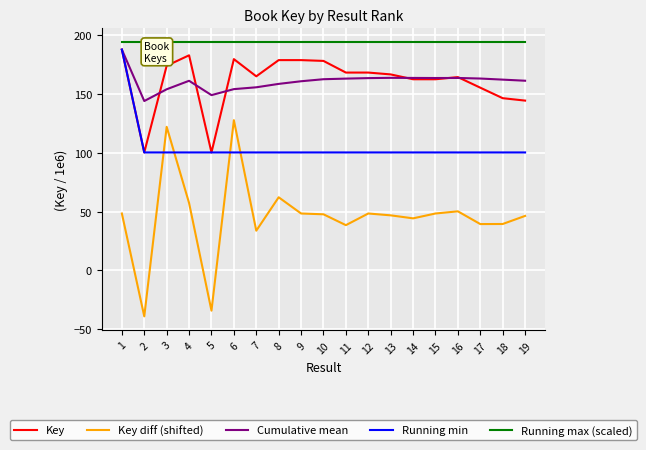

Does the chart display data point markers on the line(s)?

No